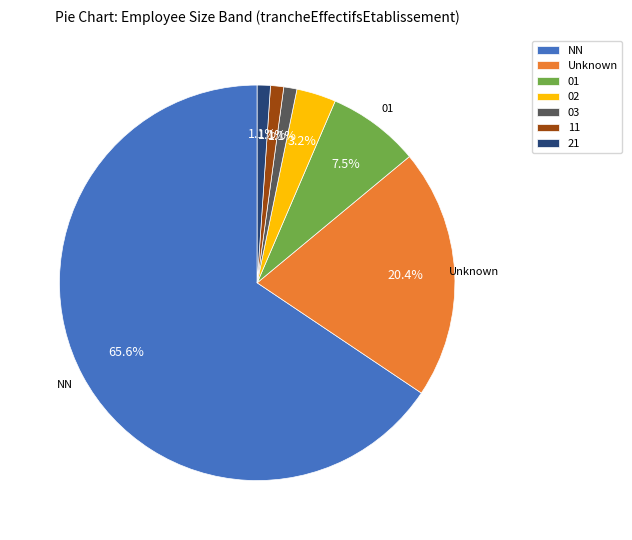

To the nearest percent, what percentage of the pie is NN?

66%